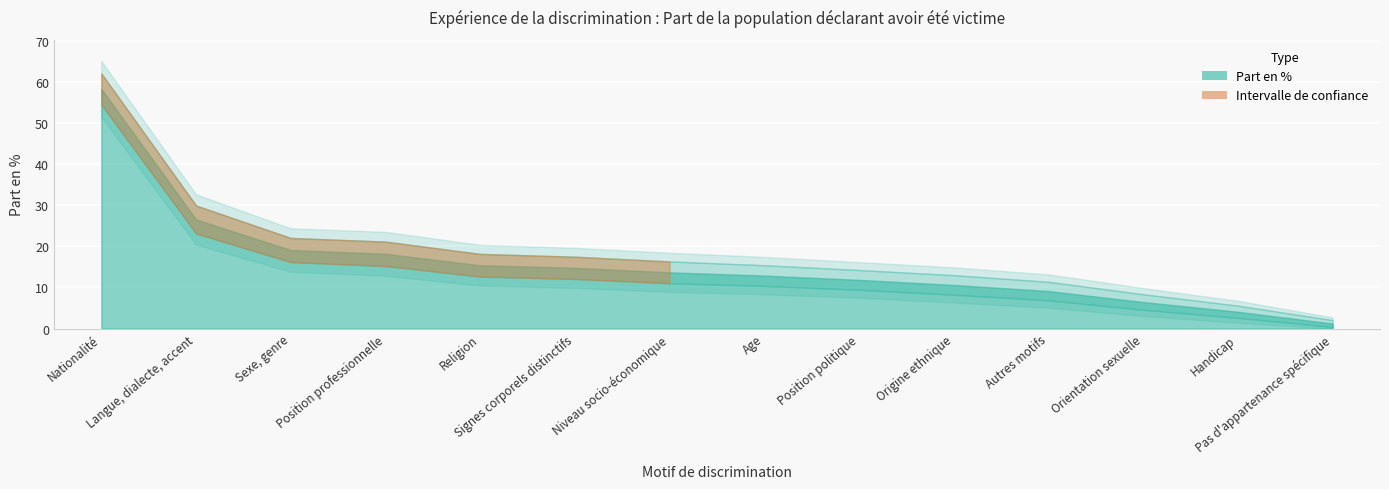

What is the minimum value shown in the chart?

0.8